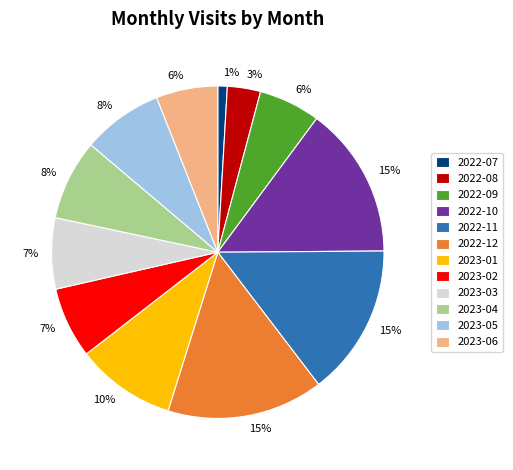

To the nearest percent, what is the average slice percentage?

8%